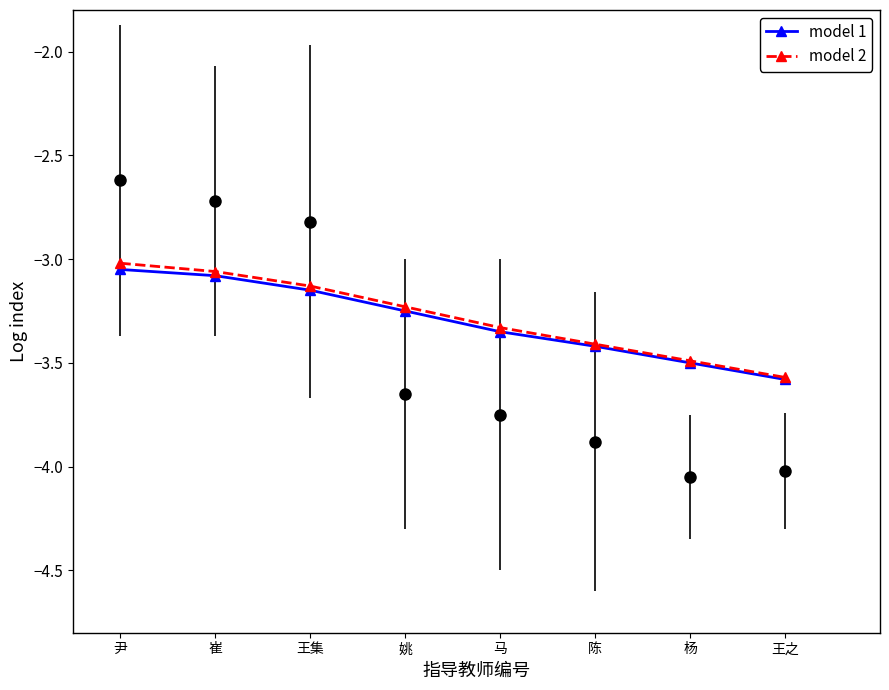

What is the label of the 1st point from the left?

尹